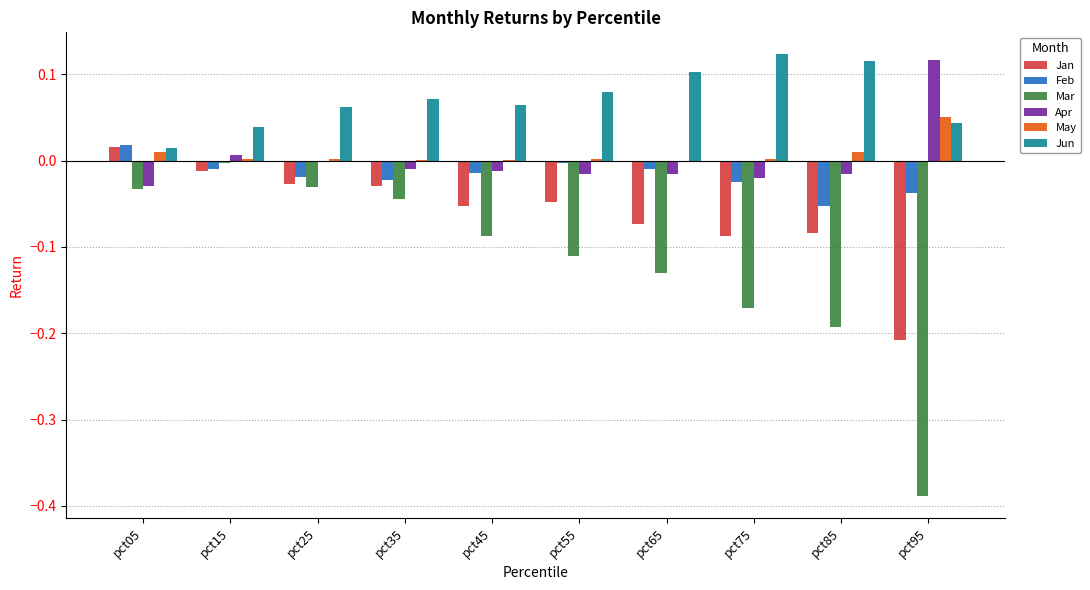

How many values in the Jan series exceed 0?

1